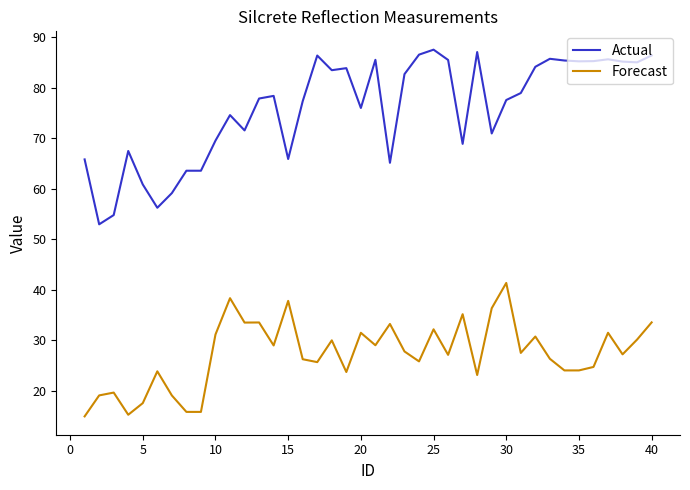

Does the chart have visible grid lines?

No